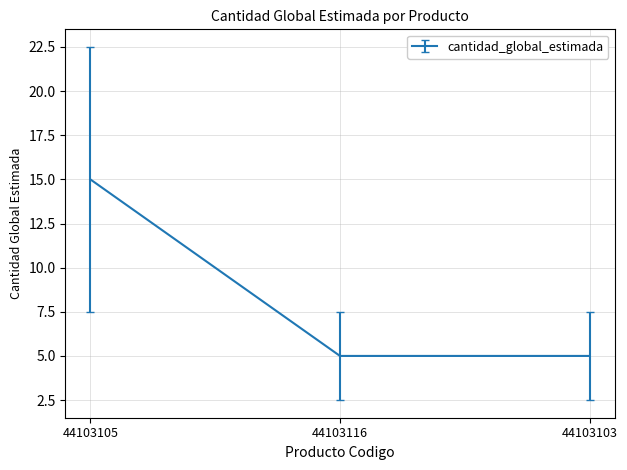

What is the sum of all values?

25